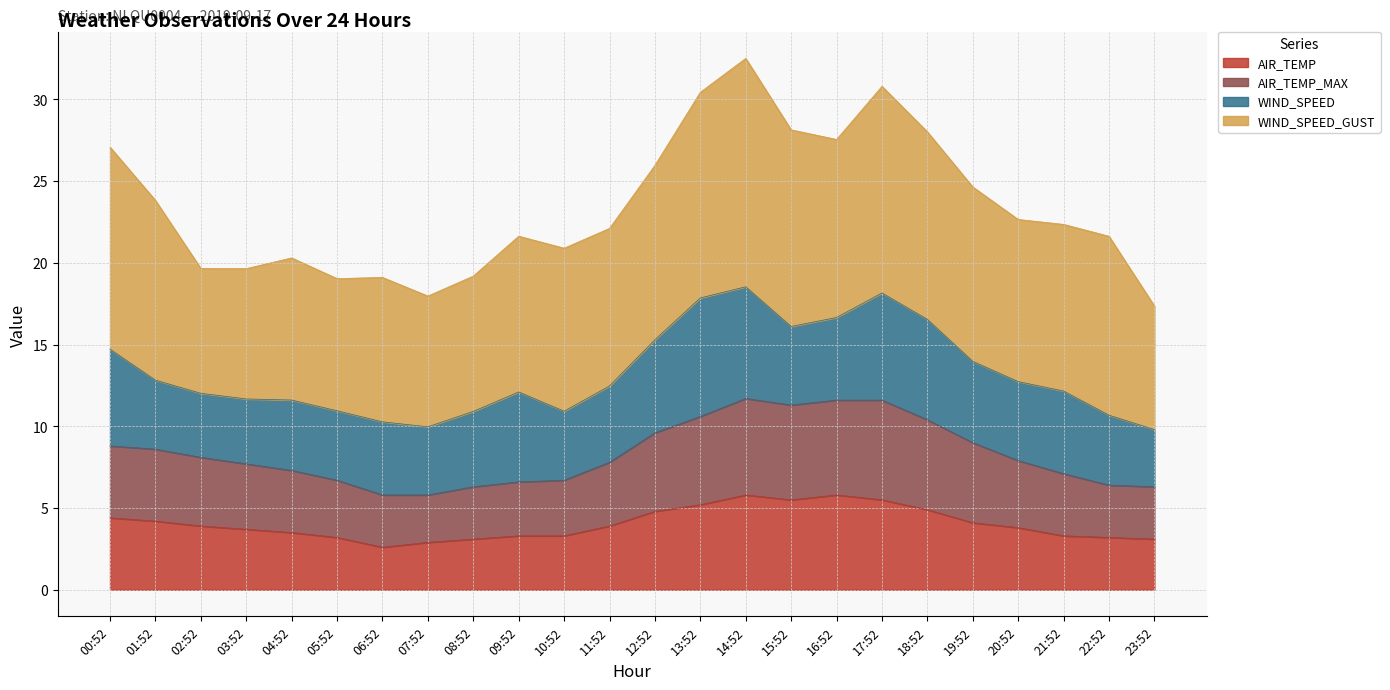

The value of AIR_TEMP_MAX at 06:52 is 1.5. True or false?

False